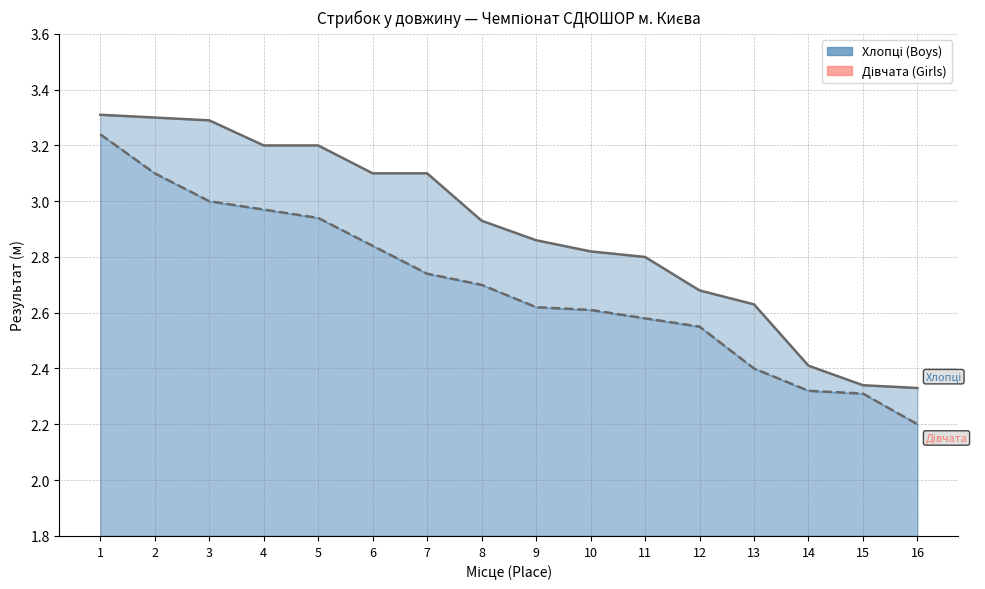

What is the difference between the Хлопці (Boys) values at 13 and 14?

0.2